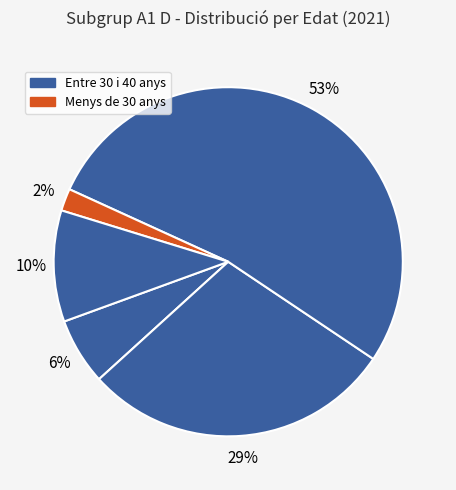

How many slices are in this pie chart?

5